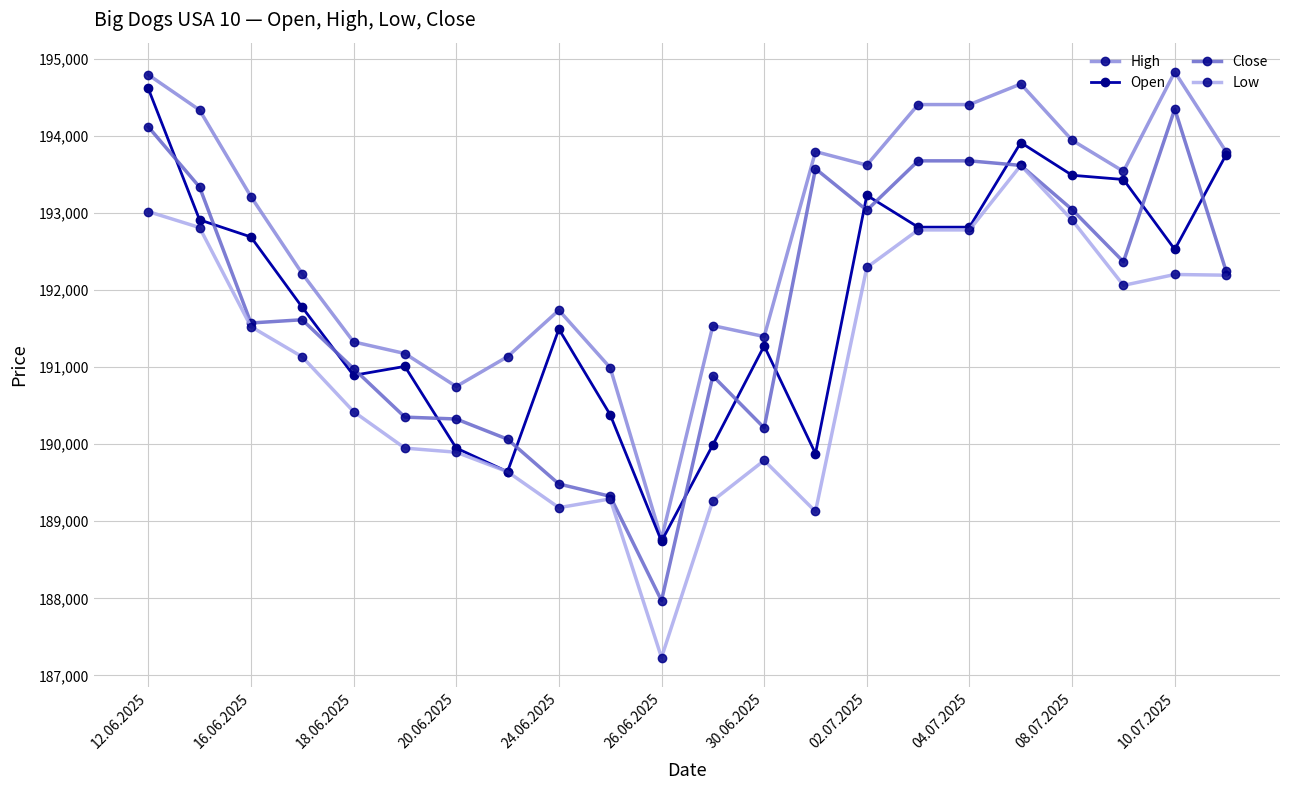

At how many categories does at least one series exceed 187448?

22